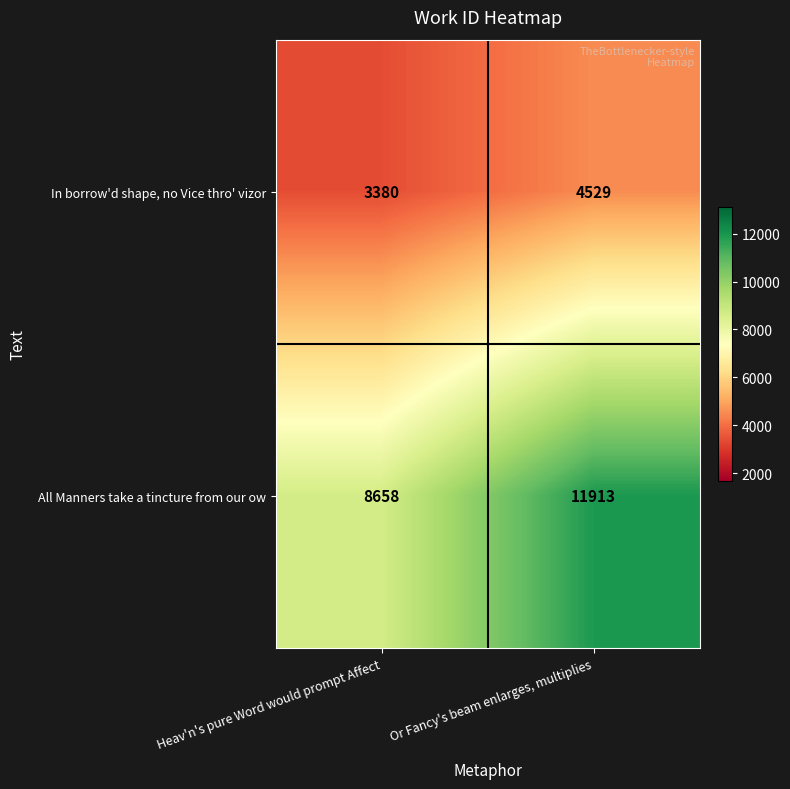

What value does the All Manners take a tincture from our ow series have at Heav'n's pure Word would prompt Affect?

8658